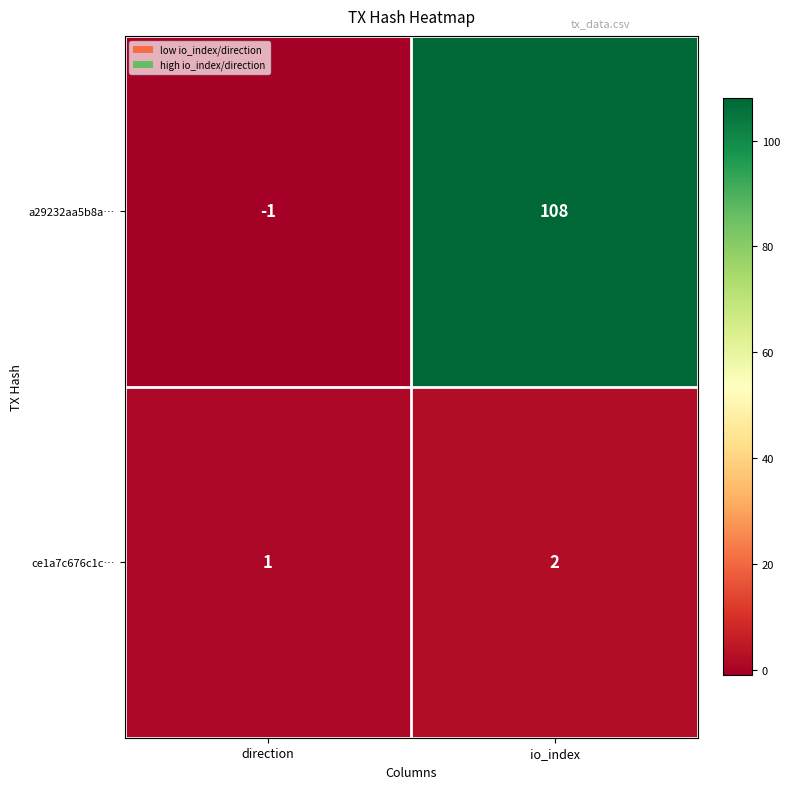

Where is a29232aa5b8a… nearest to the value 53?

direction